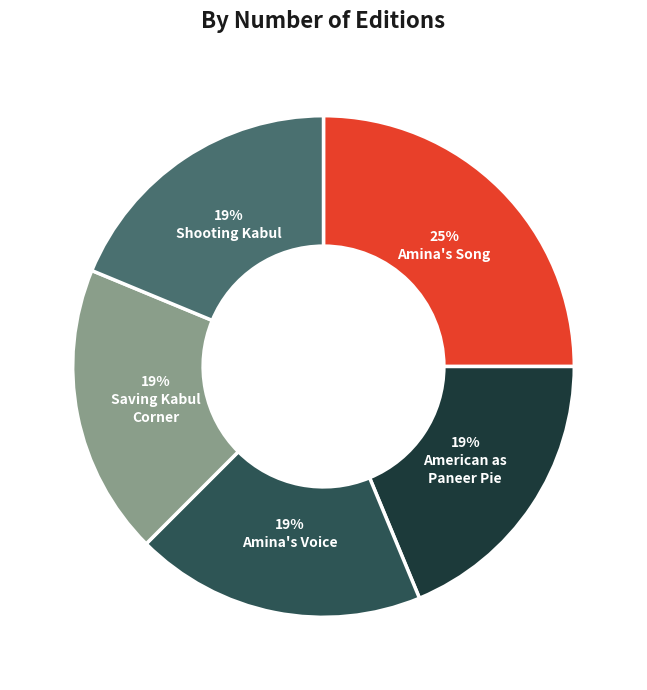

Is there a majority slice in this chart?

No